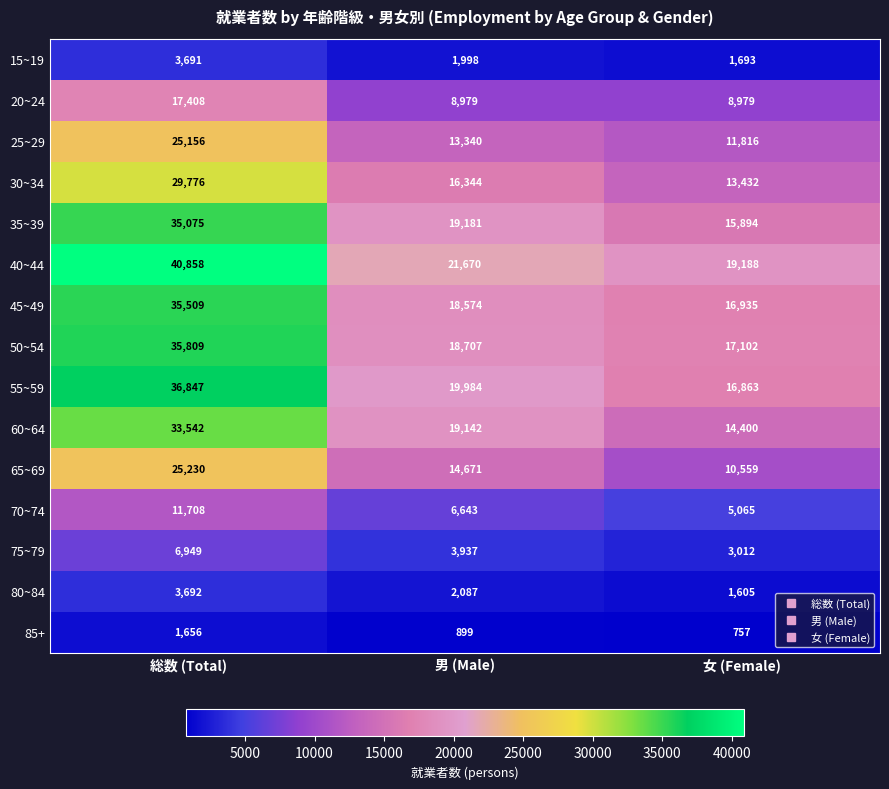

At how many categories does at least one series exceed 19082?

3